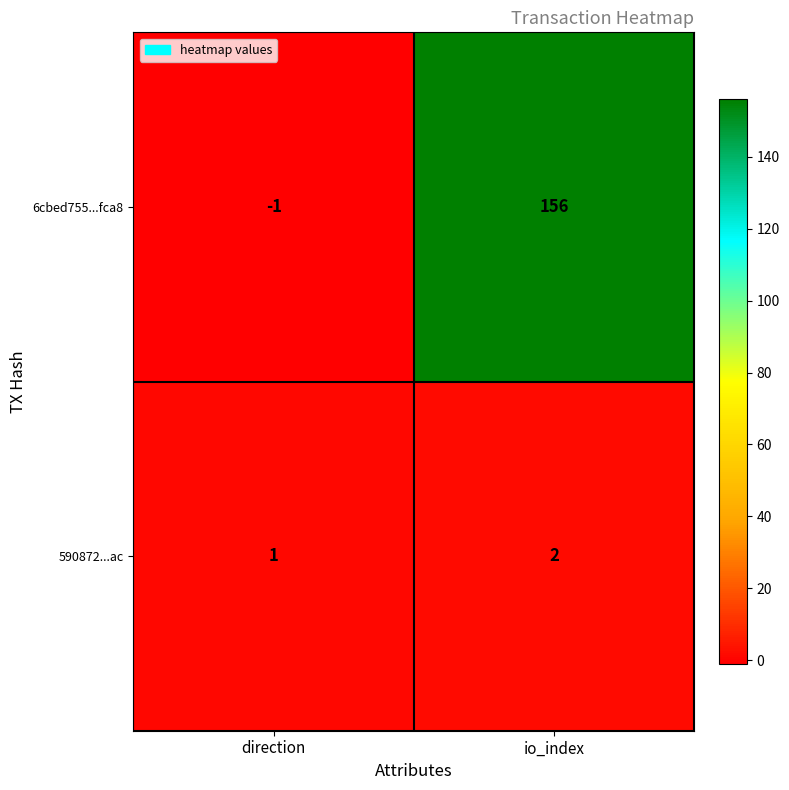

Rank the series by their maximum value, from highest to lowest.

6cbed755...fca8, 590872...ac